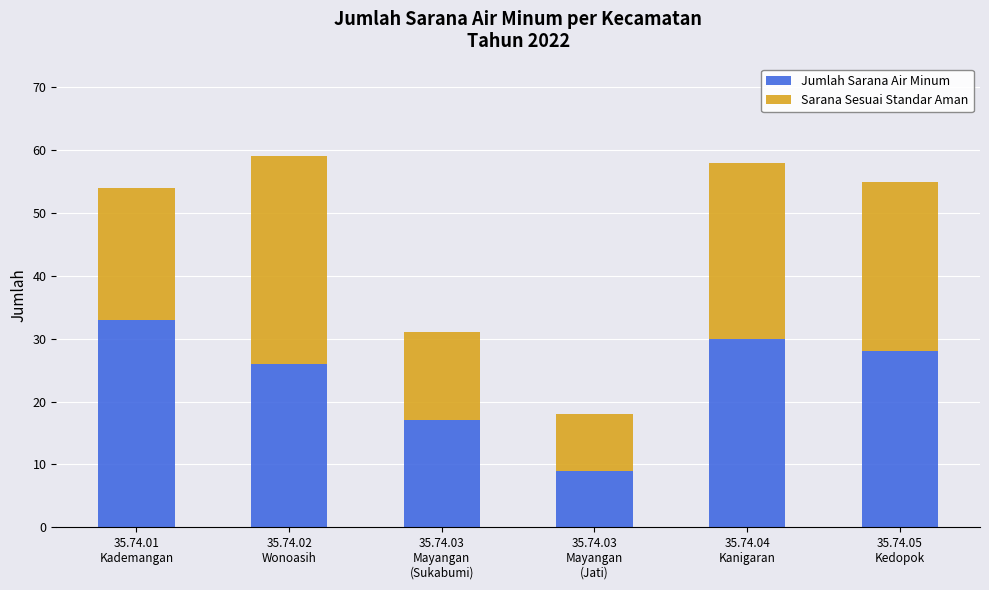

What is the maximum value for Jumlah Sarana Air Minum?

33